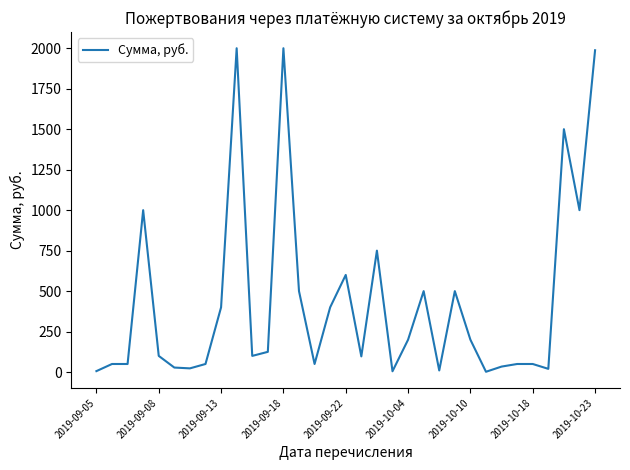

How many values are below 100?

15